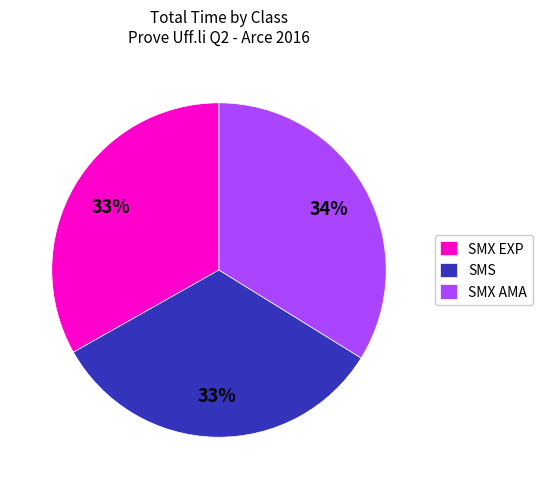

Is it true that SMX EXP is 33% of the pie?

True